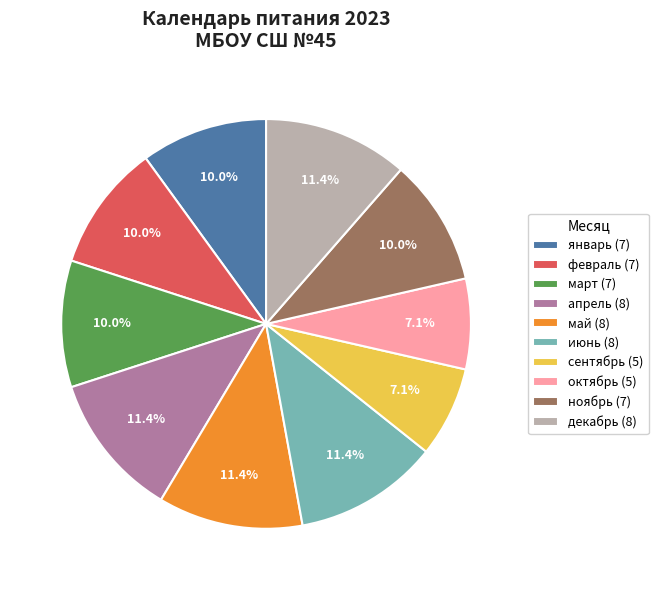

Is the sum of апрель (8) and июнь (8) greater than half?

No